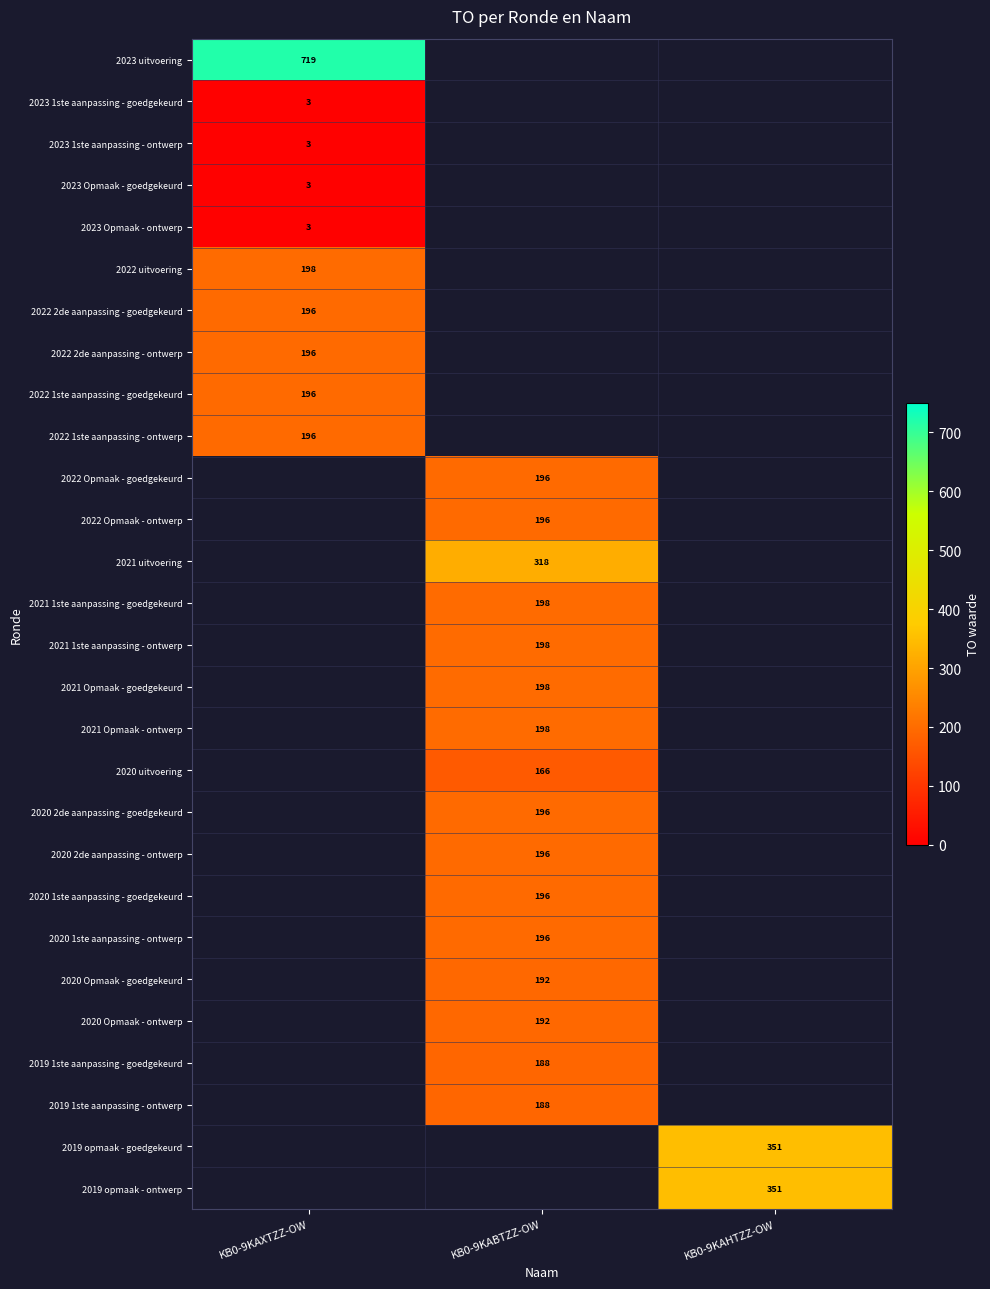

True or false: 2022 Opmaak - goedgekeurd has a value of 196 at KB0-9KABTZZ-OW.

True